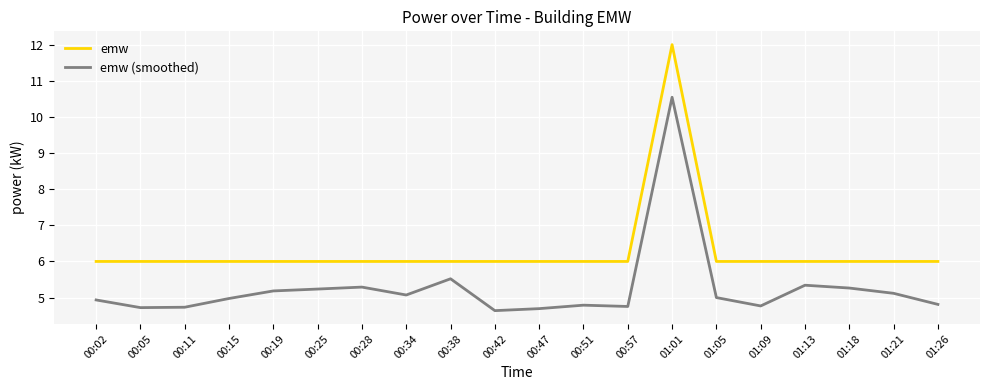

Is the value of emw (smoothed) at 00:34 greater than the value of emw at 01:13?

No